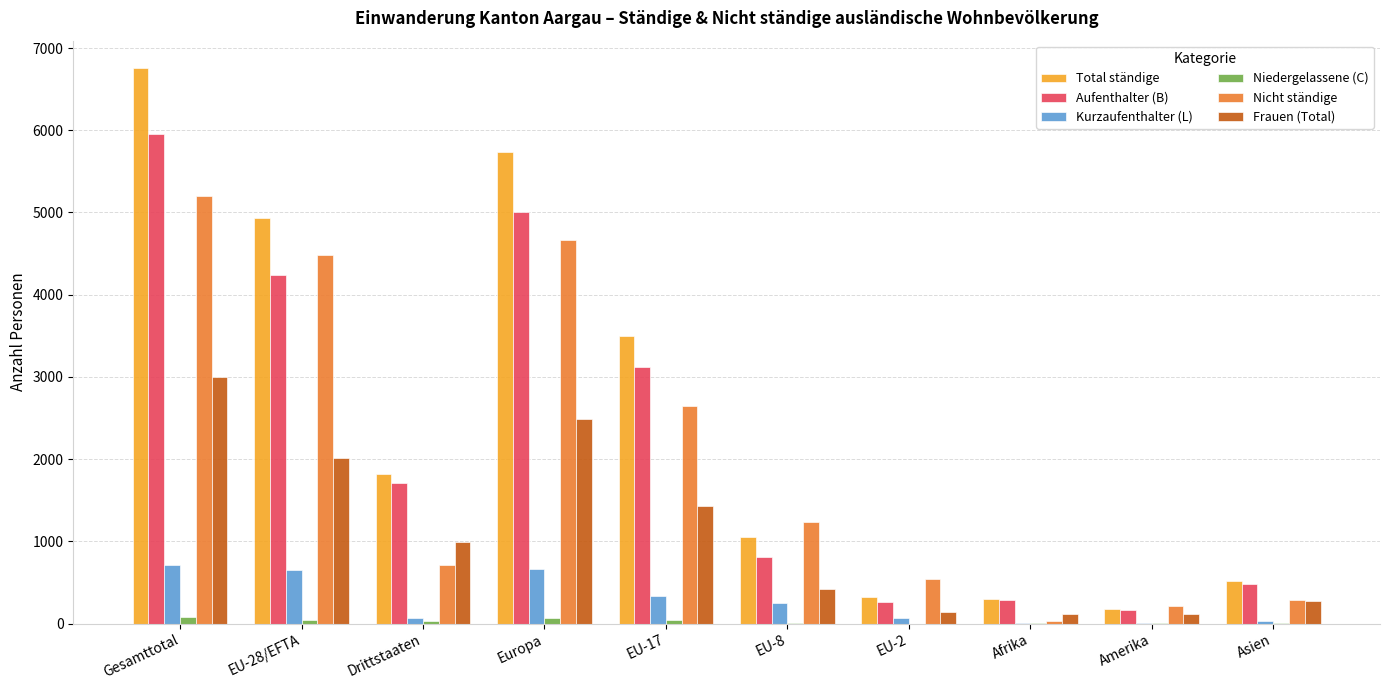

Between EU-2 and Amerika, which series saw the biggest shift?

Nicht ständige